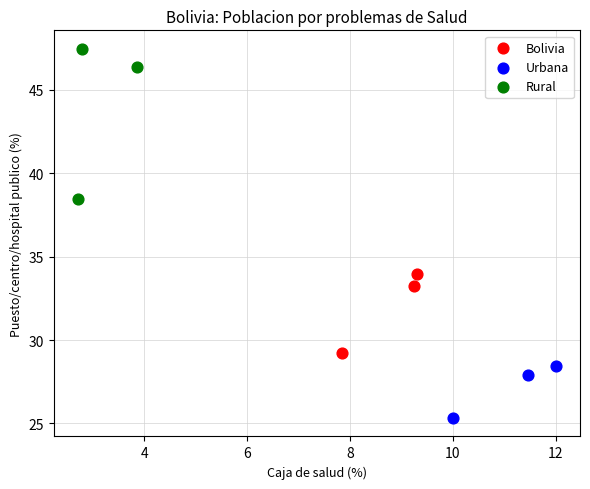

Which series has the largest Y range (max minus min)?

Rural